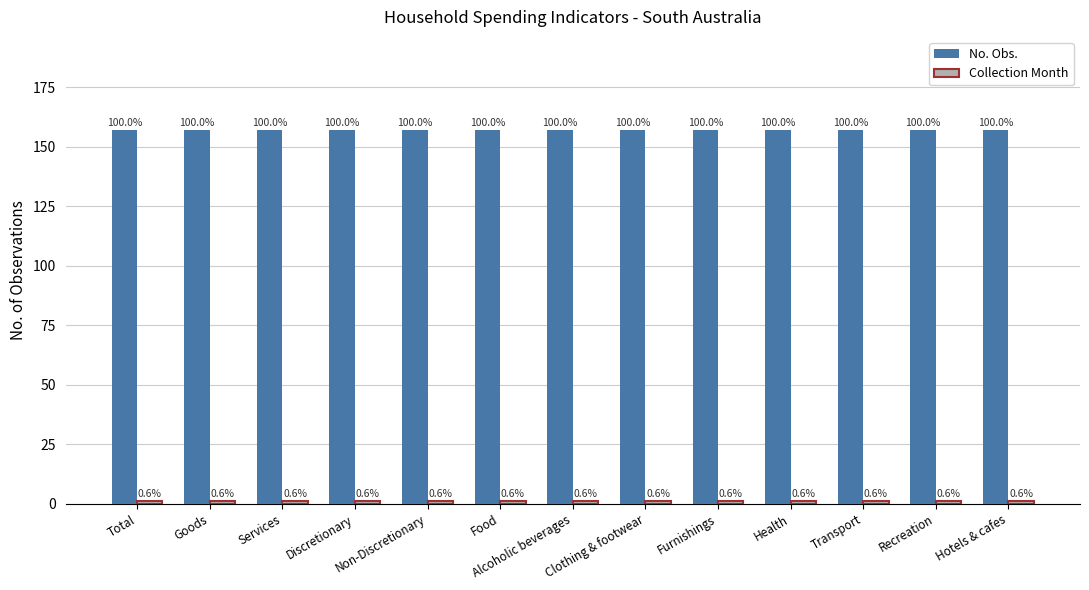

Does the chart contain stacked bars?

No